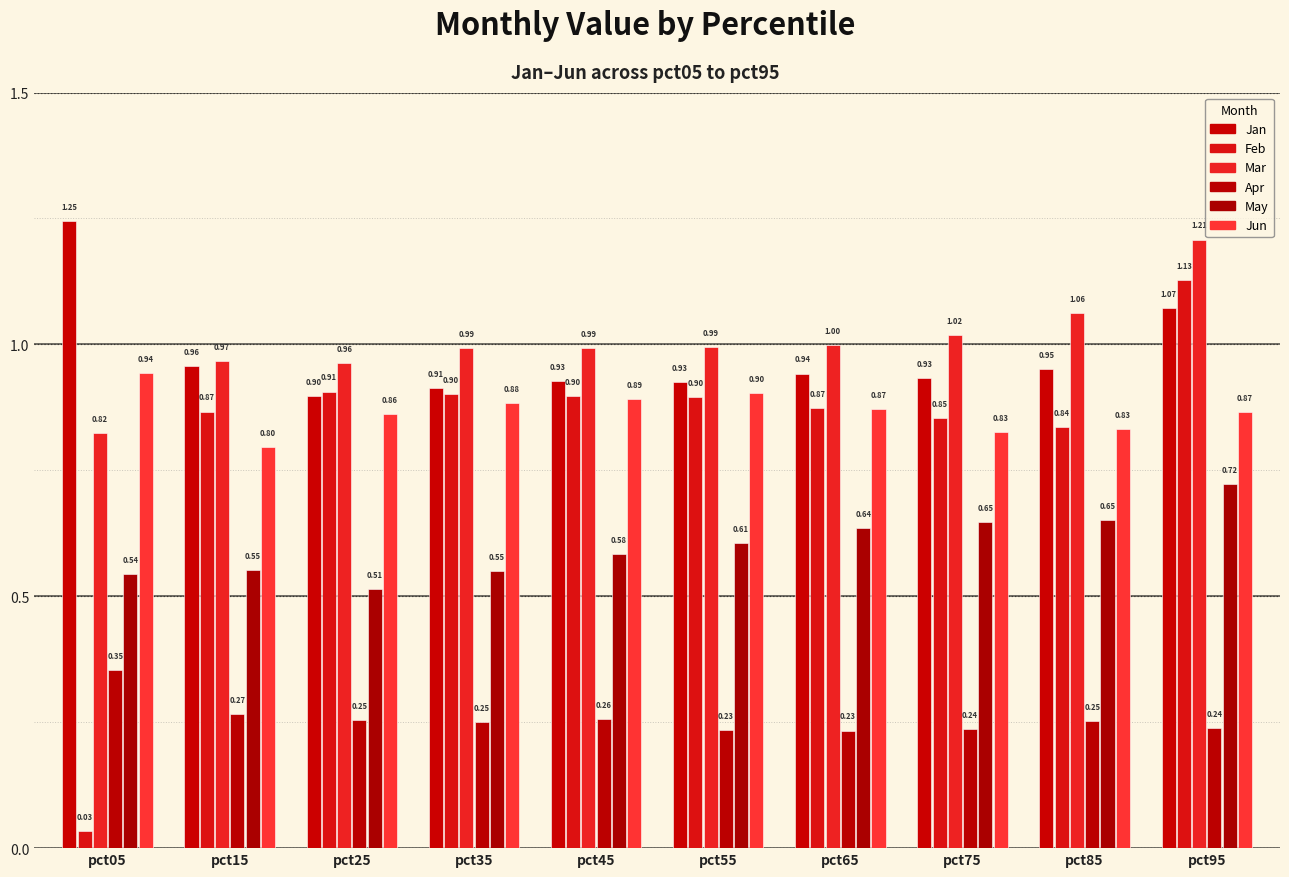

How many bars are there in total?

60